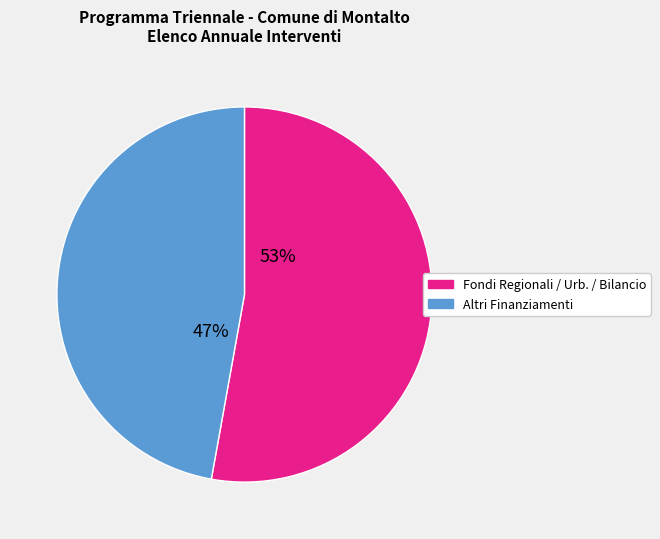

Is it true that Fondi Regionali / Urb. / Bilancio is 59% of the pie?

False